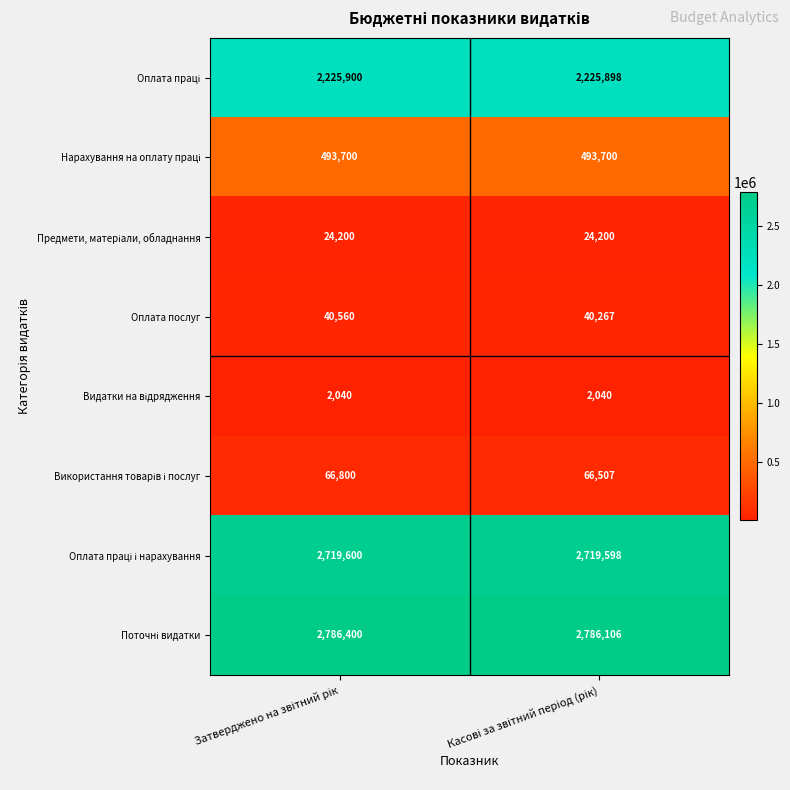

What is the maximum value shown in the chart?

2786400